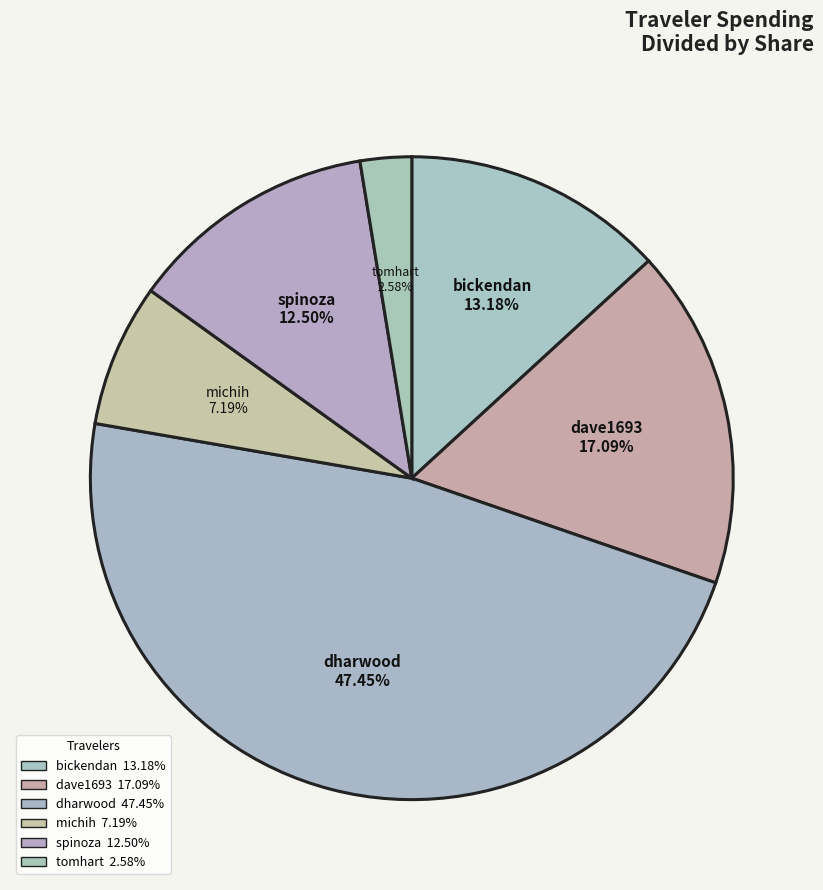

How many slices are in this pie chart?

6